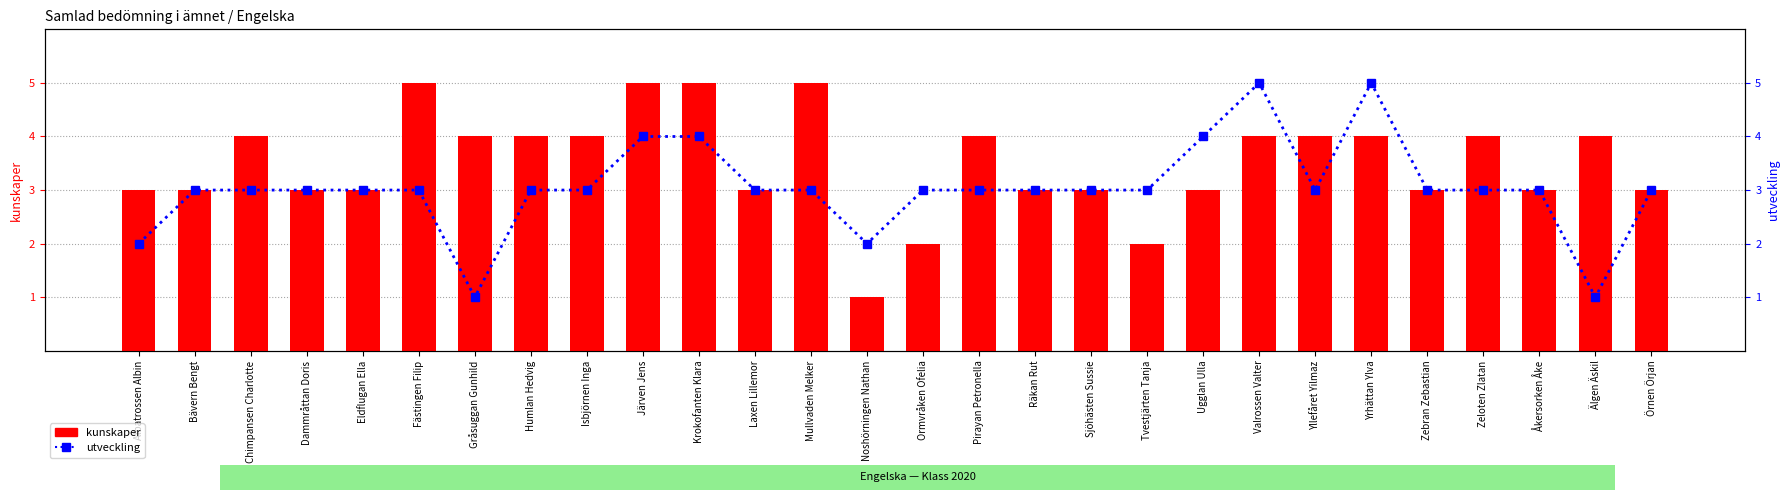

List the series in order of their overall mean, lowest first.

utveckling, kunskaper